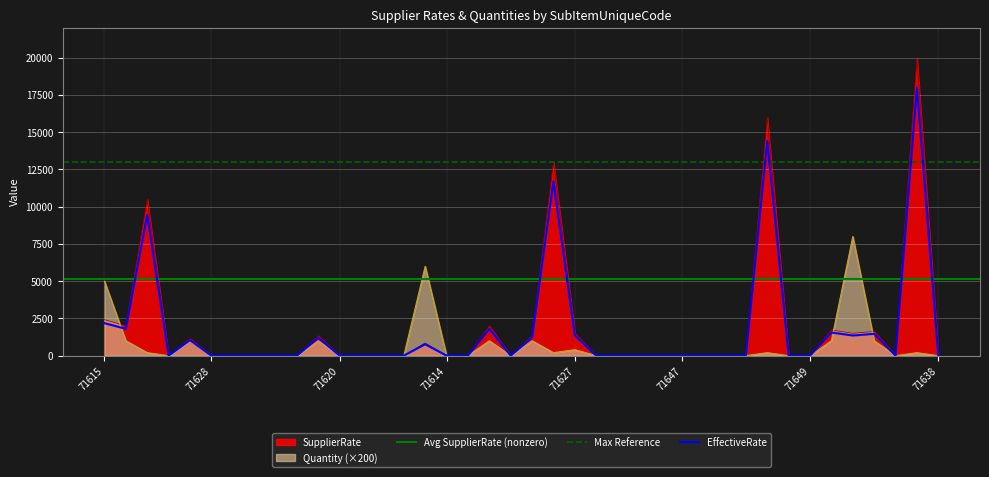

The Quantity series shows -2765.4 at 71645. True or false?

False